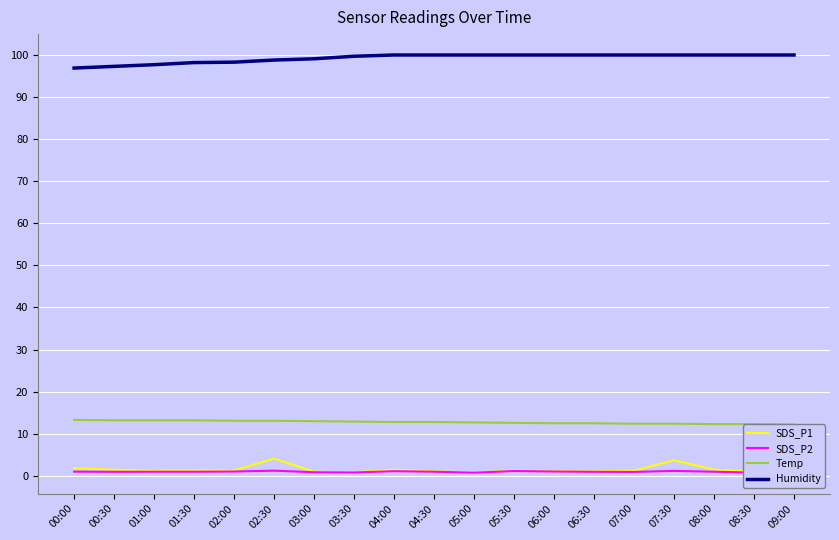

What is the label of the 2nd point from the left?

00:30